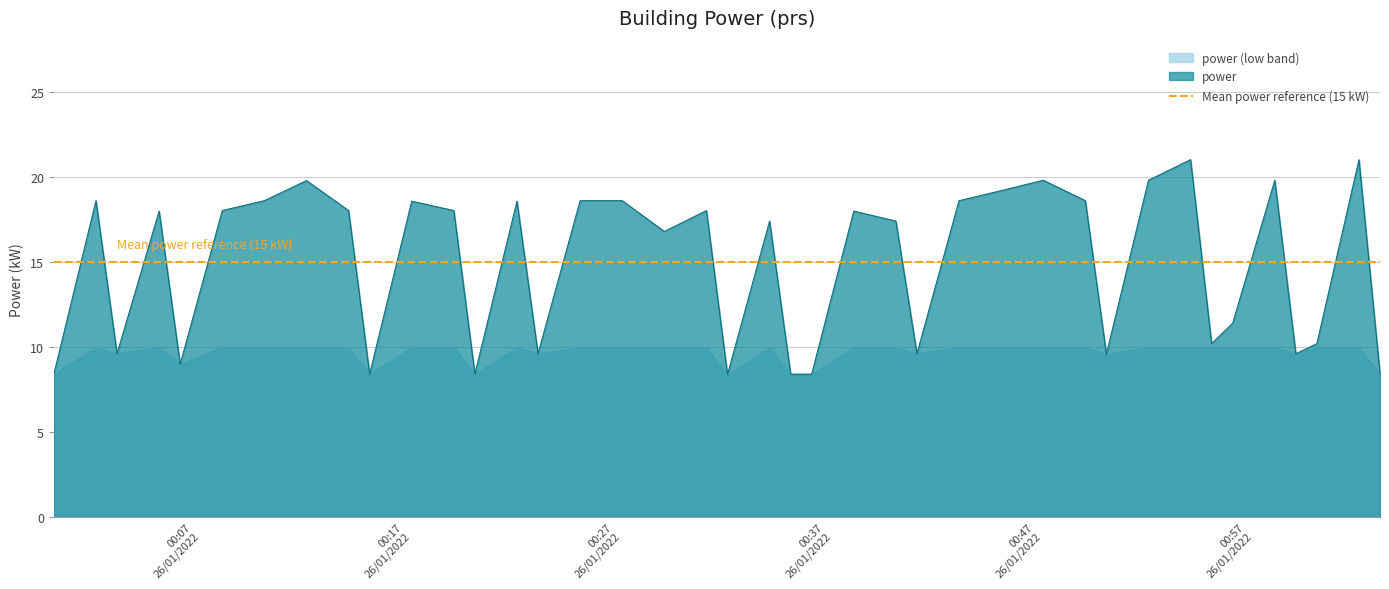

How many categories are shown in the chart?

40